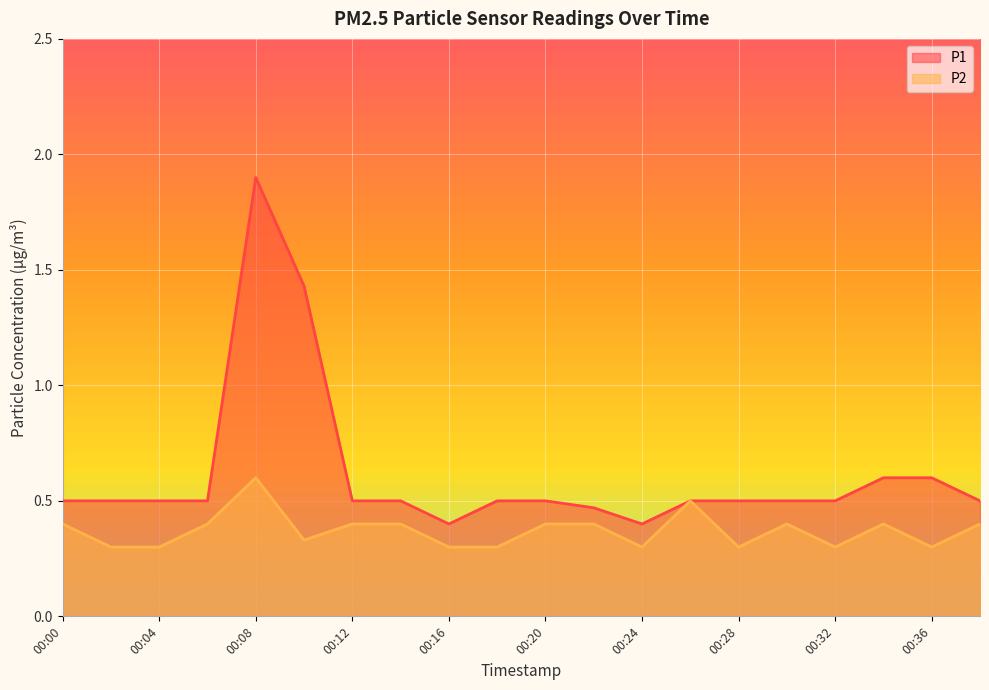

What is the difference between the highest and lowest values at 00:20?

0.1